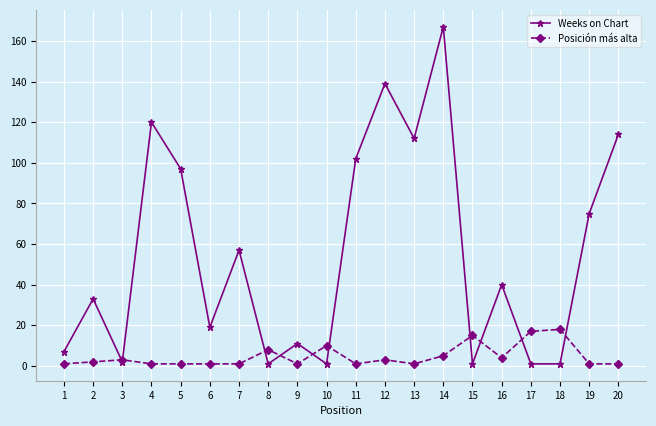

Does the chart display data point markers on the line(s)?

Yes